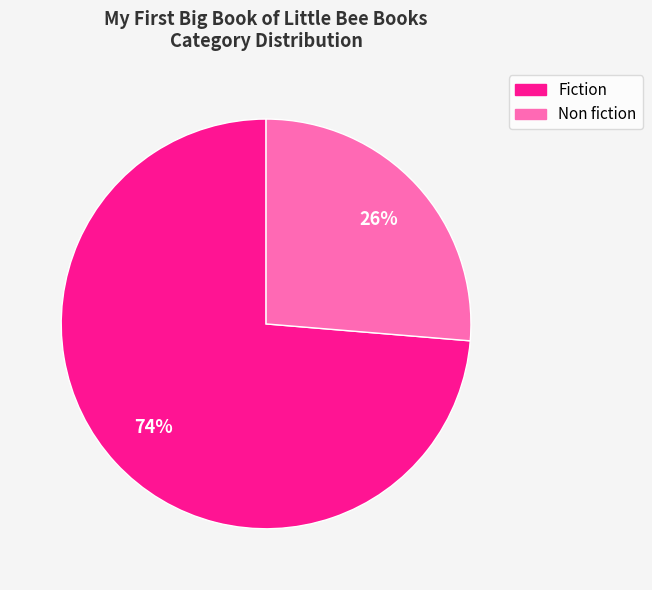

To the nearest percent, what is the average slice percentage?

50%